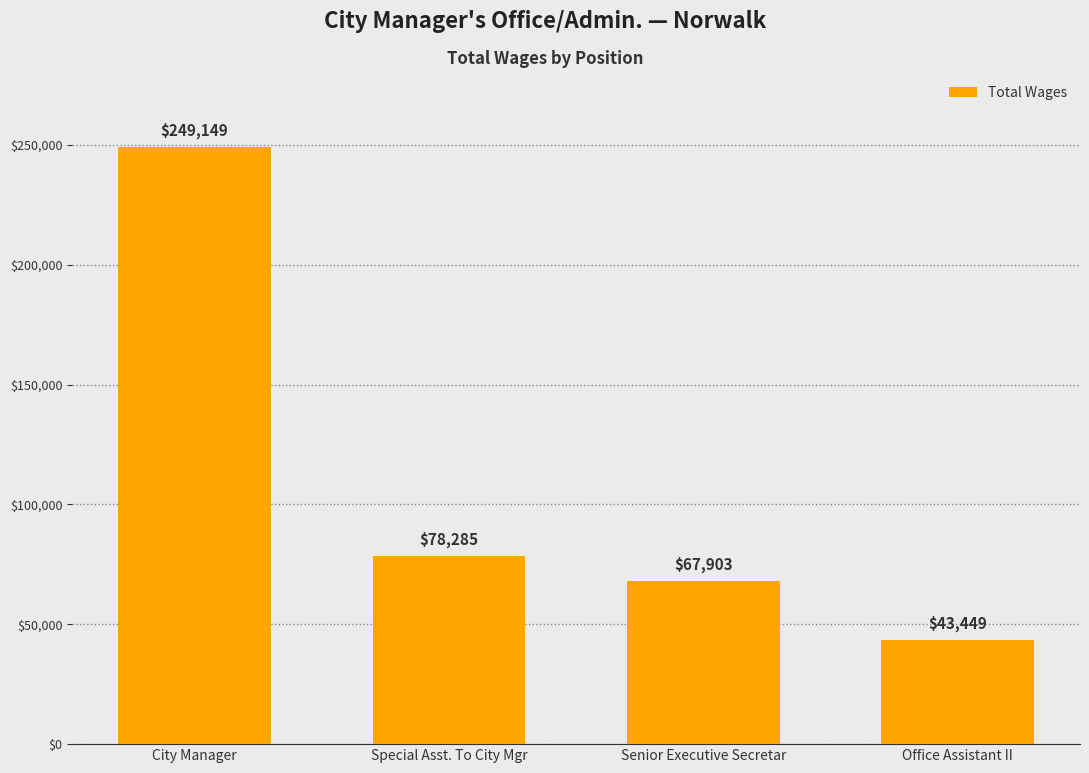

What is the sum of all values?

438786